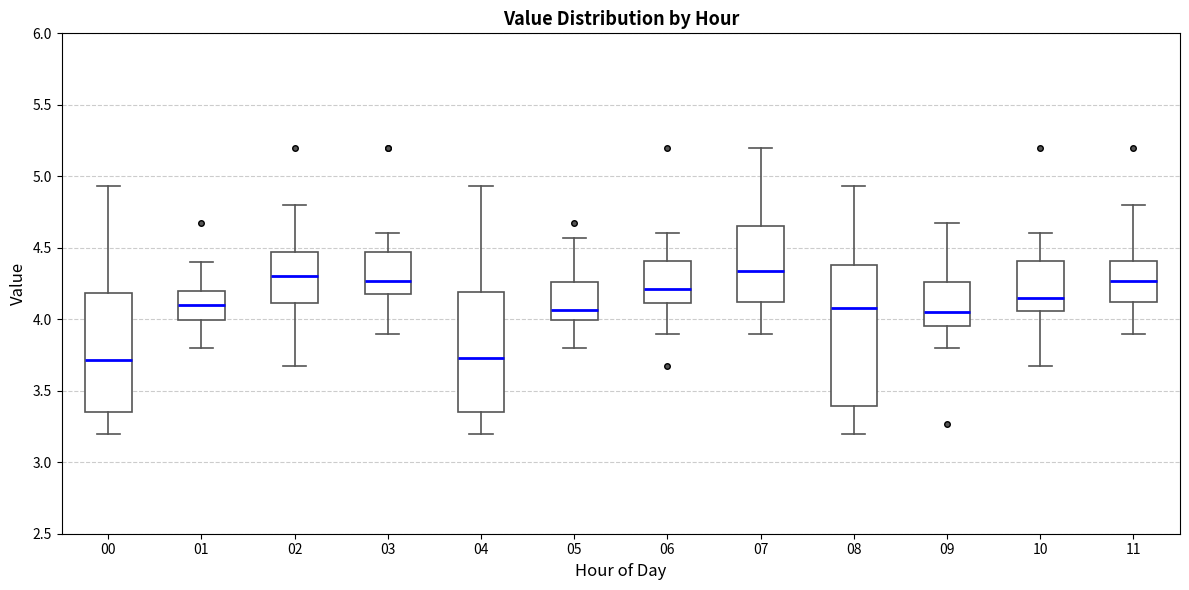

Reading left to right, read every box against the y-axis: the position of its median line, the range the box covers, and the ends of its whiskers. The values are not printed on the chart, so give them approximately, as read against the axis.

00: median 3.70, box 3.35 to 4.20, whiskers 3.20 to 4.95
01: median 4.10, box 4.00 to 4.20, whiskers 3.80 to 4.40
02: median 4.30, box 4.10 to 4.45, whiskers 3.65 to 4.80
03: median 4.25, box 4.20 to 4.45, whiskers 3.90 to 4.60
04: median 3.75, box 3.35 to 4.20, whiskers 3.20 to 4.95
05: median 4.05, box 4.00 to 4.25, whiskers 3.80 to 4.55
06: median 4.20, box 4.10 to 4.40, whiskers 3.90 to 4.60
07: median 4.35, box 4.10 to 4.65, whiskers 3.90 to 5.20
08: median 4.10, box 3.40 to 4.40, whiskers 3.20 to 4.95
09: median 4.05, box 3.95 to 4.25, whiskers 3.80 to 4.65
10: median 4.15, box 4.05 to 4.40, whiskers 3.65 to 4.60
11: median 4.25, box 4.10 to 4.40, whiskers 3.90 to 4.80